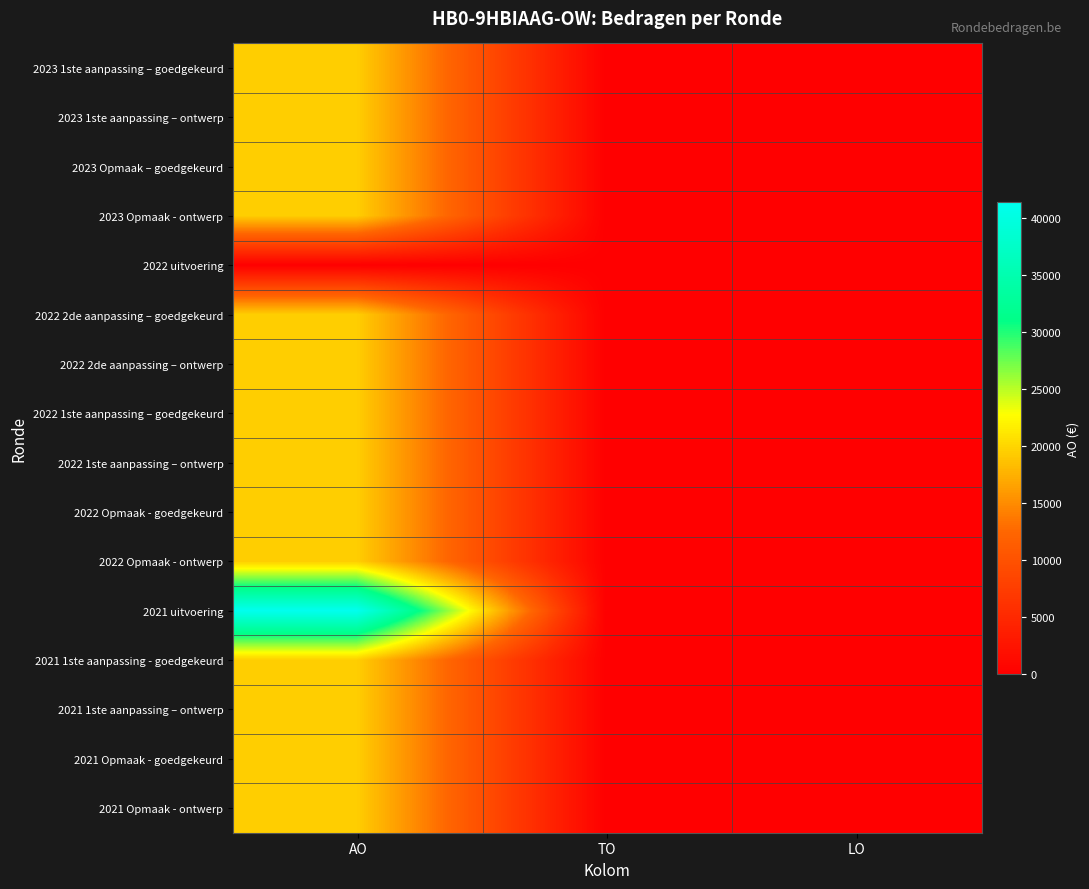

How many categories are shown in the chart?

3